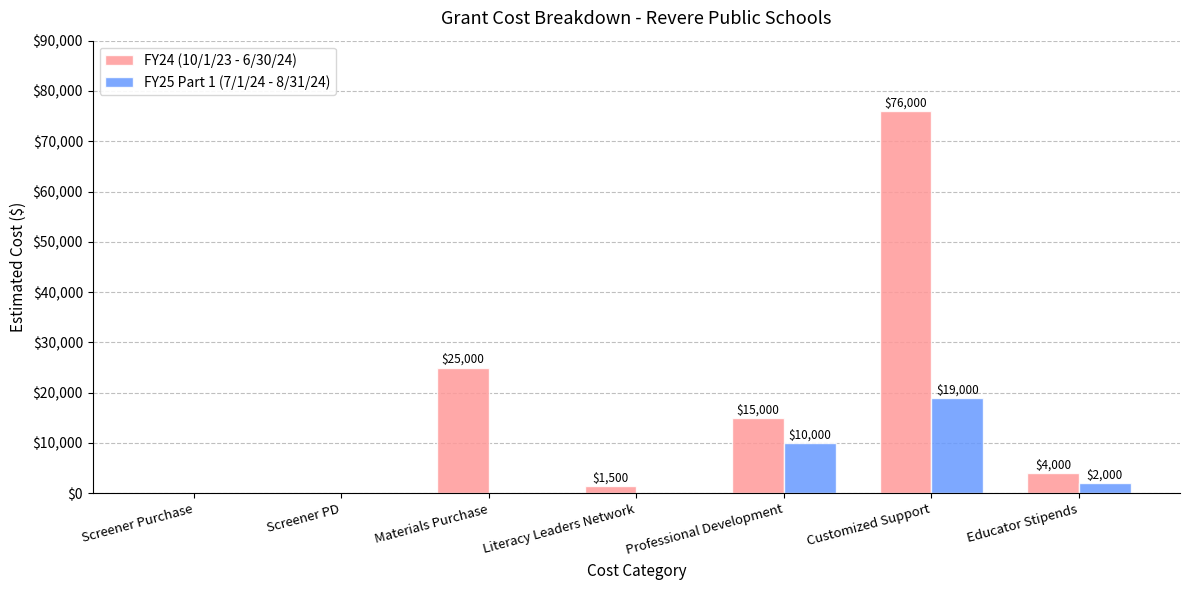

What is the sum of the FY25 Part 1 (7/1/24 - 8/31/24) values at Customized Support and Educator Stipends?

21000